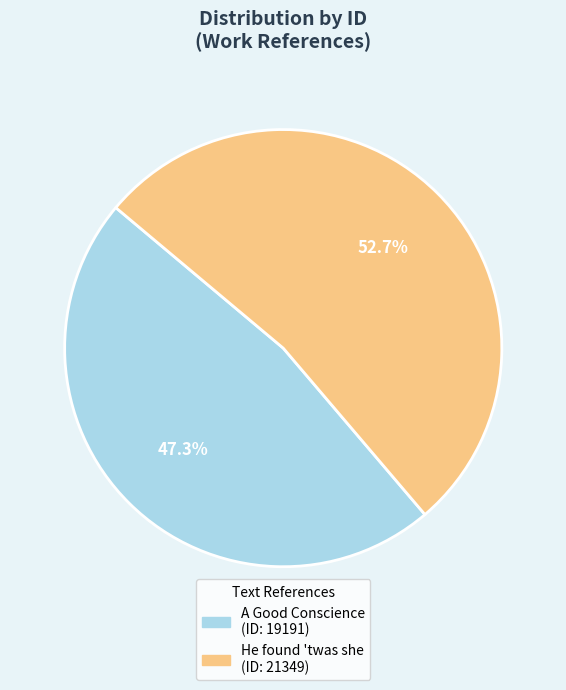

Which category has the smallest portion of the pie?

A Good Conscience (ID: 19191)